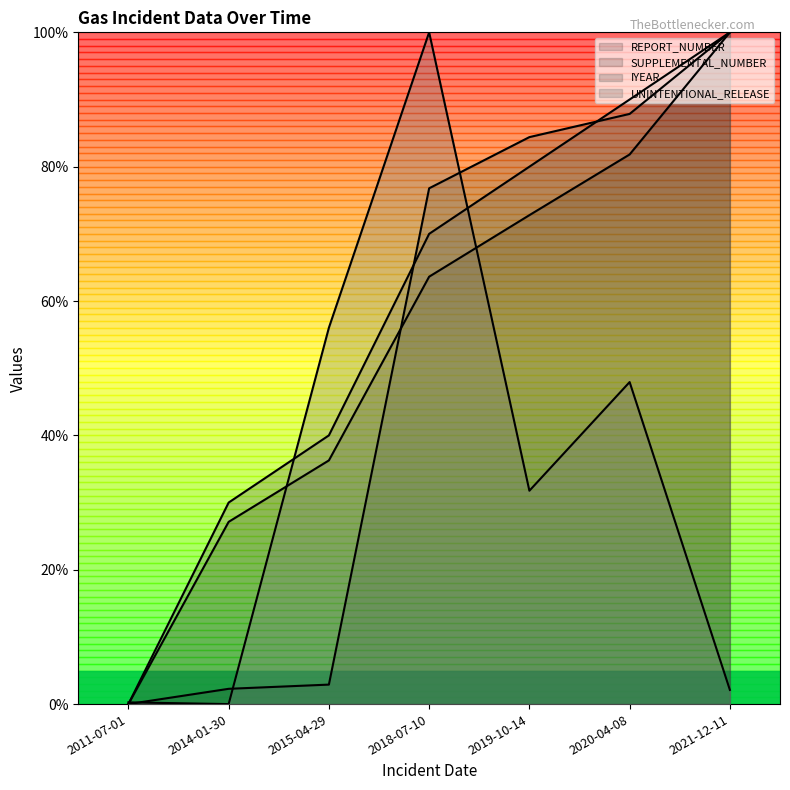

What is the label of the 1st point from the left?

2011-07-01